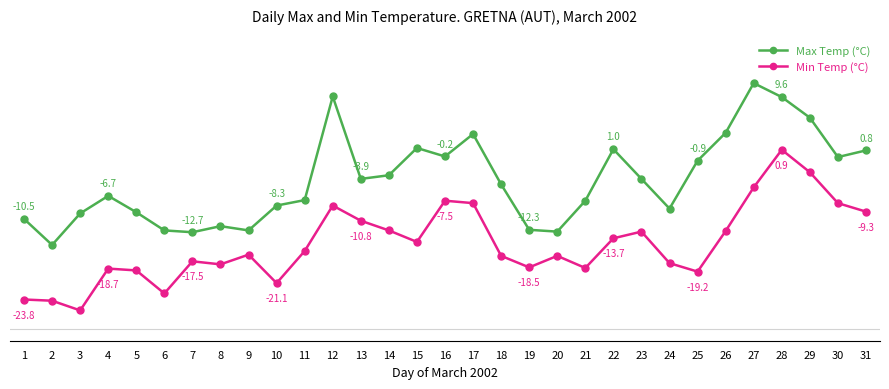

Is it true that Min Temp (°C) equals -30.0 at 21?

False